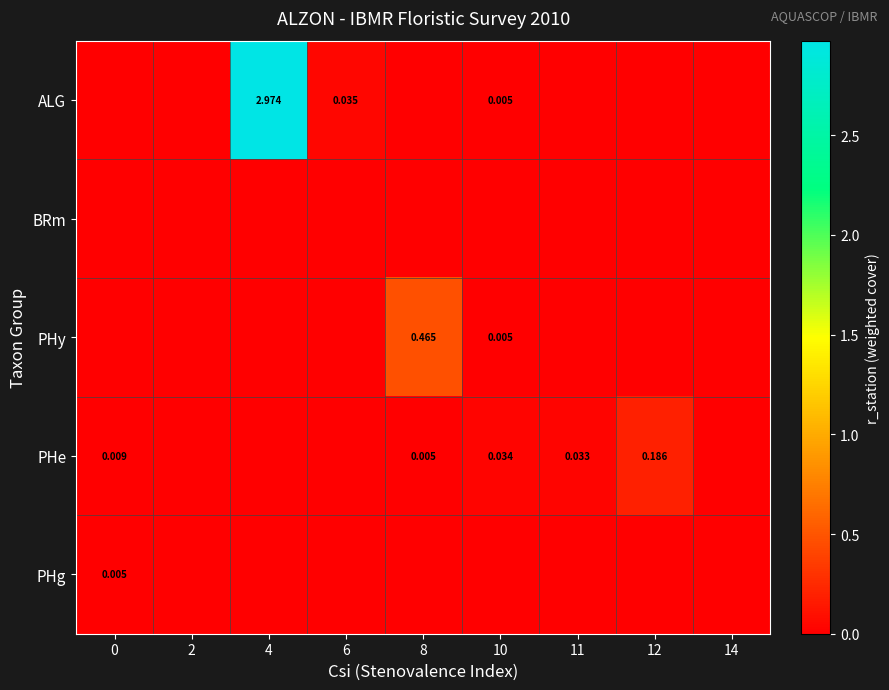

Is the value of PHy at 8 greater than the value of ALG at 10?

Yes